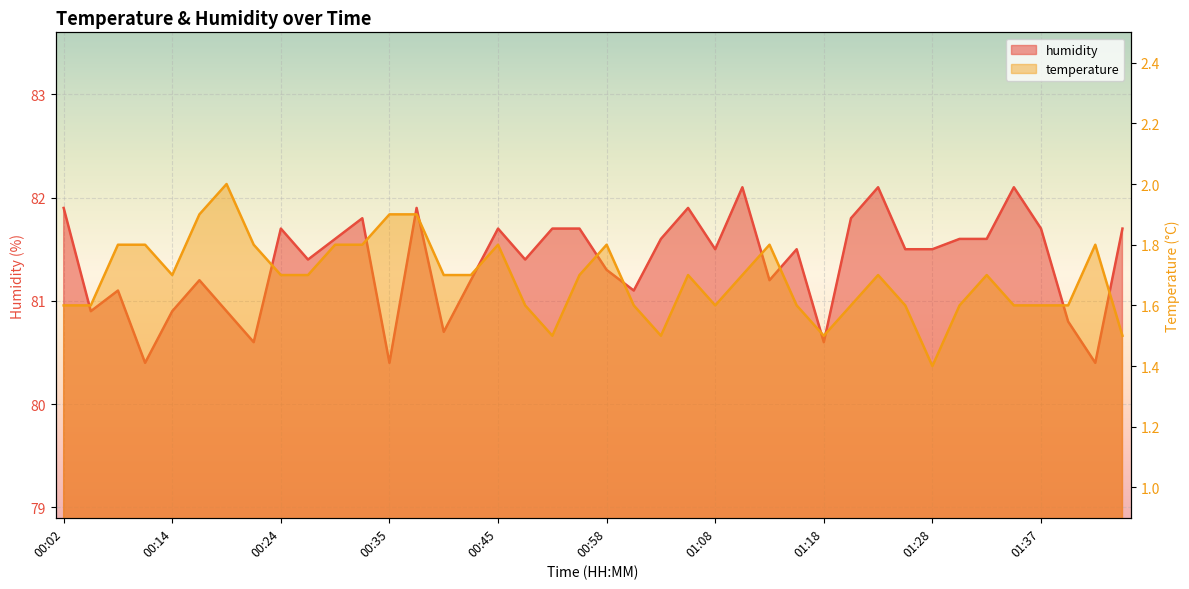

Which has a higher value, 00:09 or 01:20?

00:09